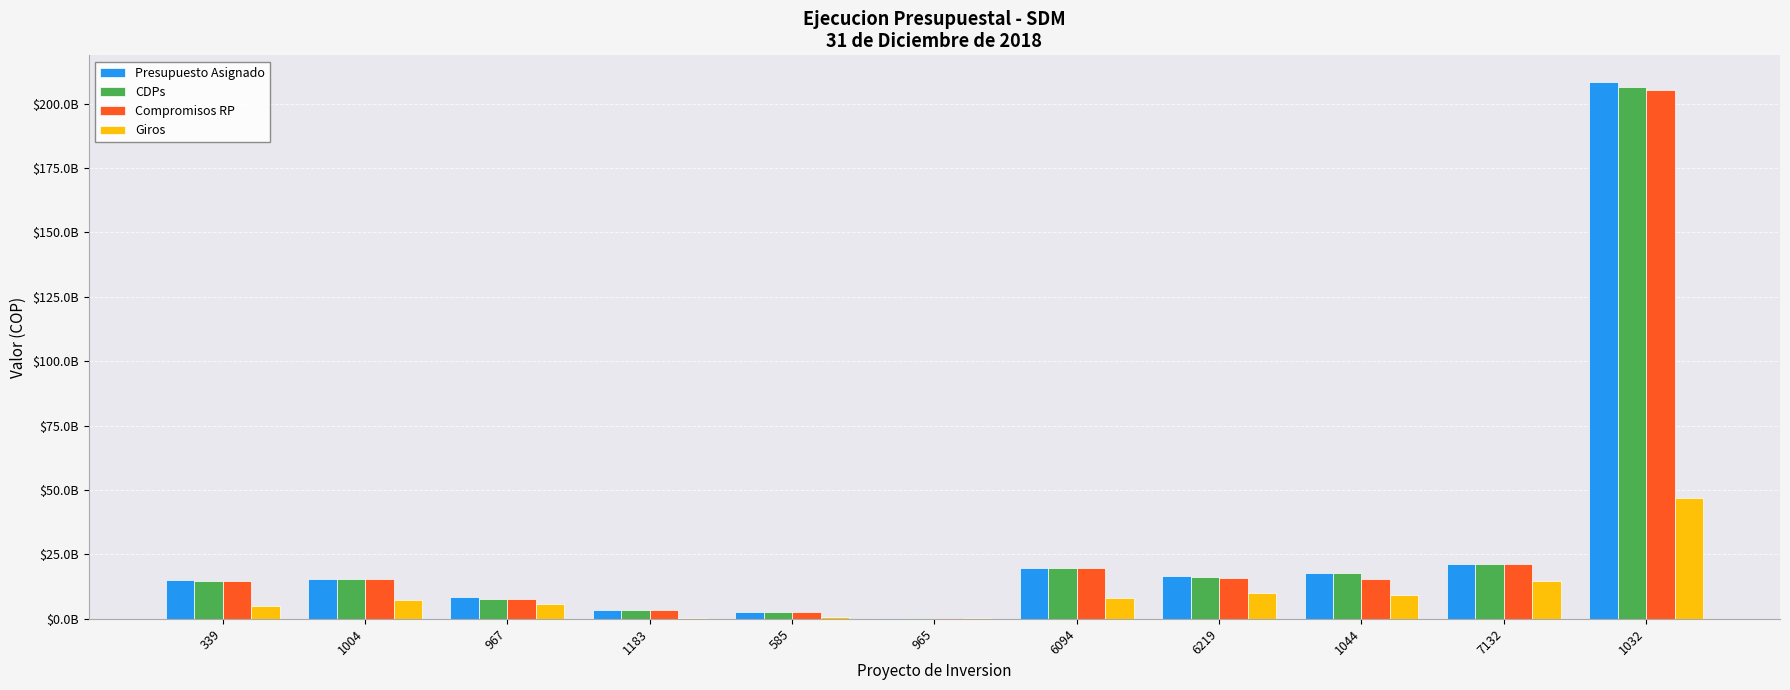

What are all the series names shown in the legend?

Presupuesto Asignado, CDPs, Compromisos RP, Giros